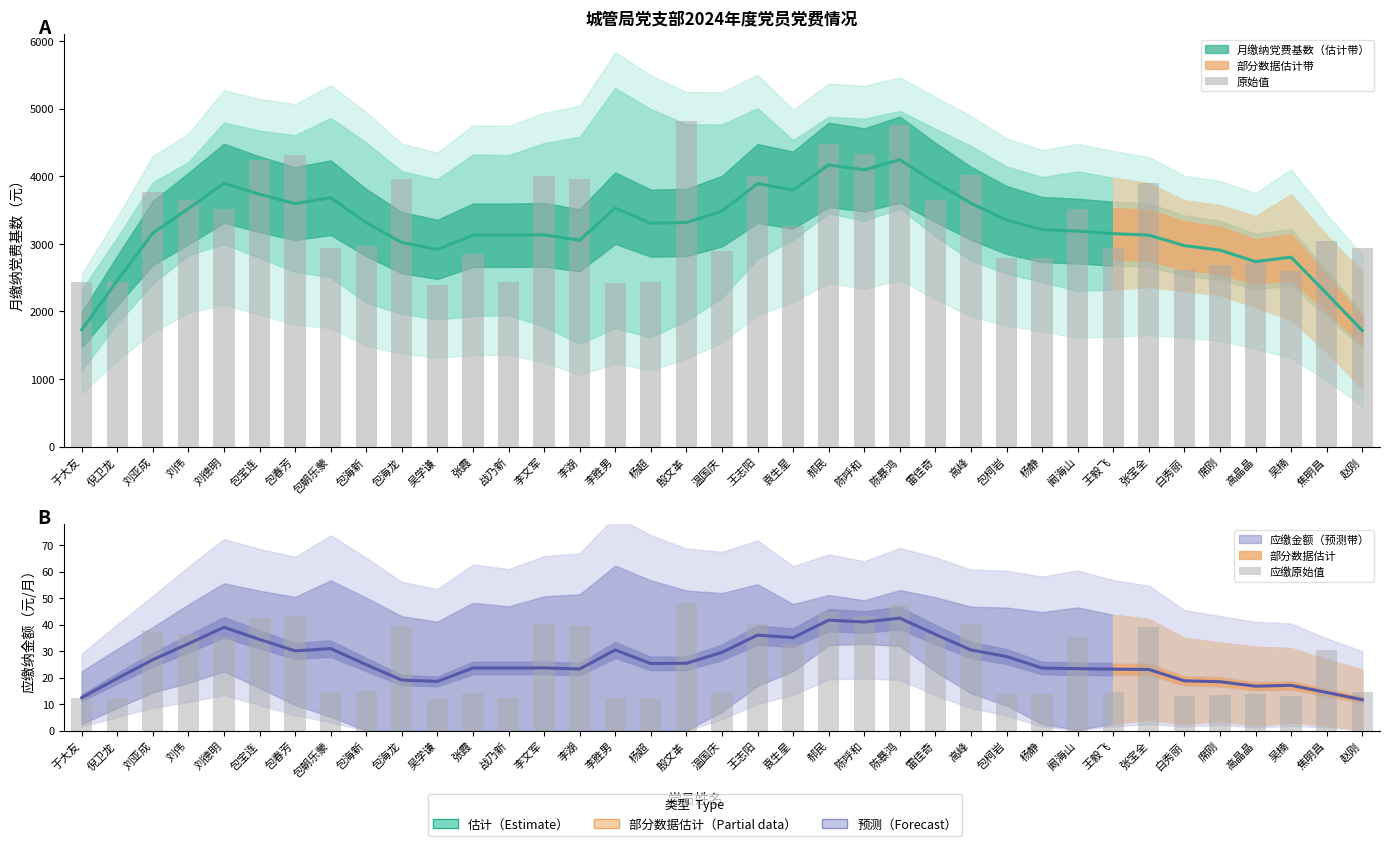

Which has a higher value, 席刚 or 赵刚?

赵刚